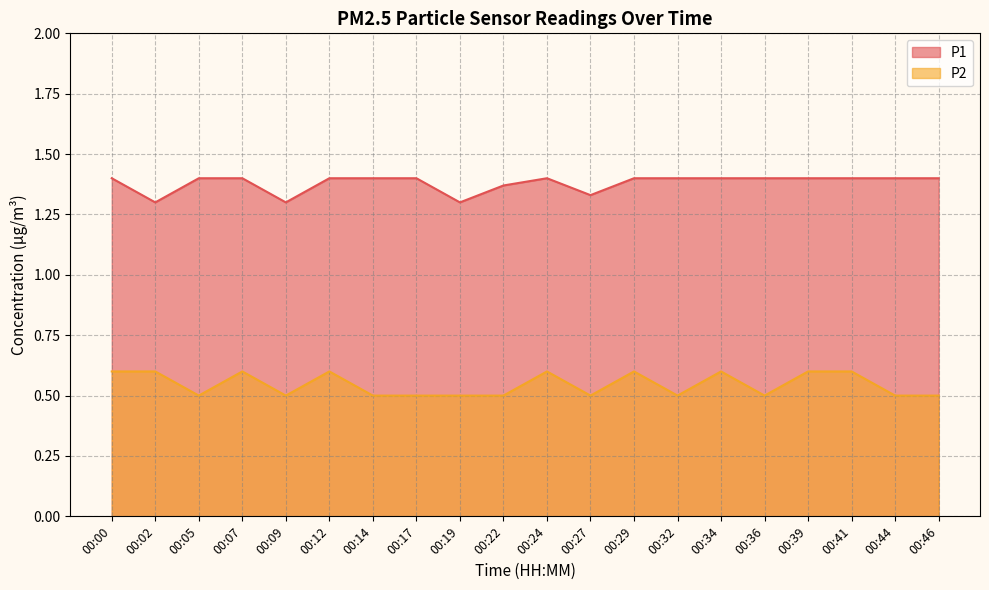

Reading left to right, extract all data points from this chart.

P1: 00:00=1.4	00:02=1.3	00:05=1.4	00:07=1.4	00:09=1.3	00:12=1.4	00:14=1.4	00:17=1.4	00:19=1.3	00:22=1.4	00:24=1.4	00:27=1.3	00:29=1.4	00:32=1.4	00:34=1.4	00:36=1.4	00:39=1.4	00:41=1.4	00:44=1.4	00:46=1.4
P2: 00:00=0.6	00:02=0.6	00:05=0.5	00:07=0.6	00:09=0.5	00:12=0.6	00:14=0.5	00:17=0.5	00:19=0.5	00:22=0.5	00:24=0.6	00:27=0.5	00:29=0.6	00:32=0.5	00:34=0.6	00:36=0.5	00:39=0.6	00:41=0.6	00:44=0.5	00:46=0.5